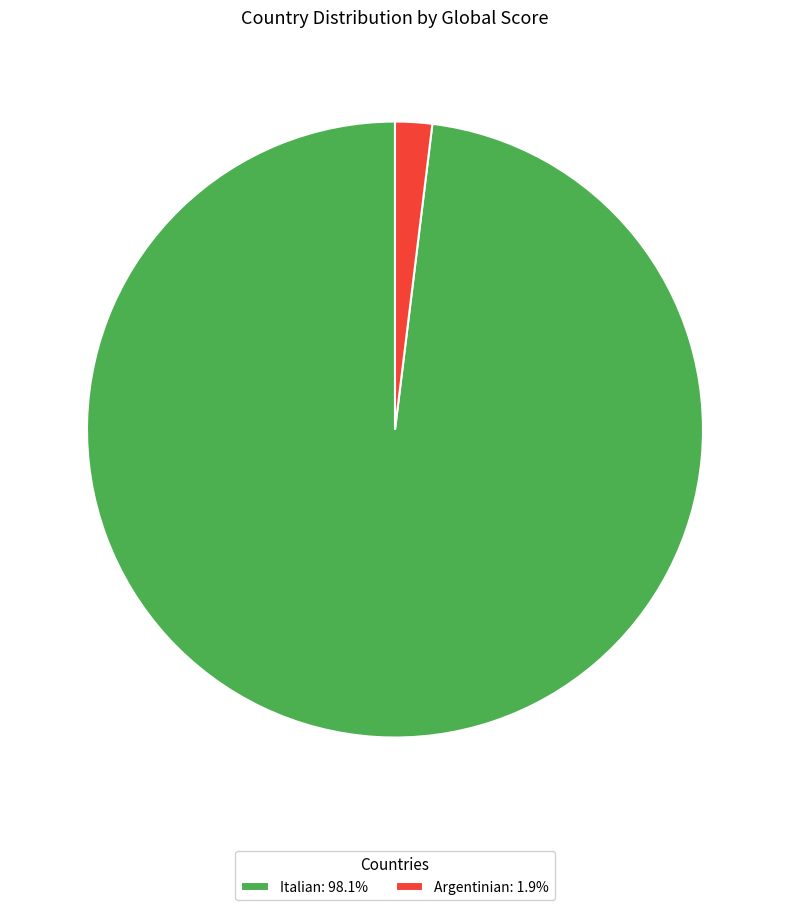

Does any single category account for the majority?

Yes